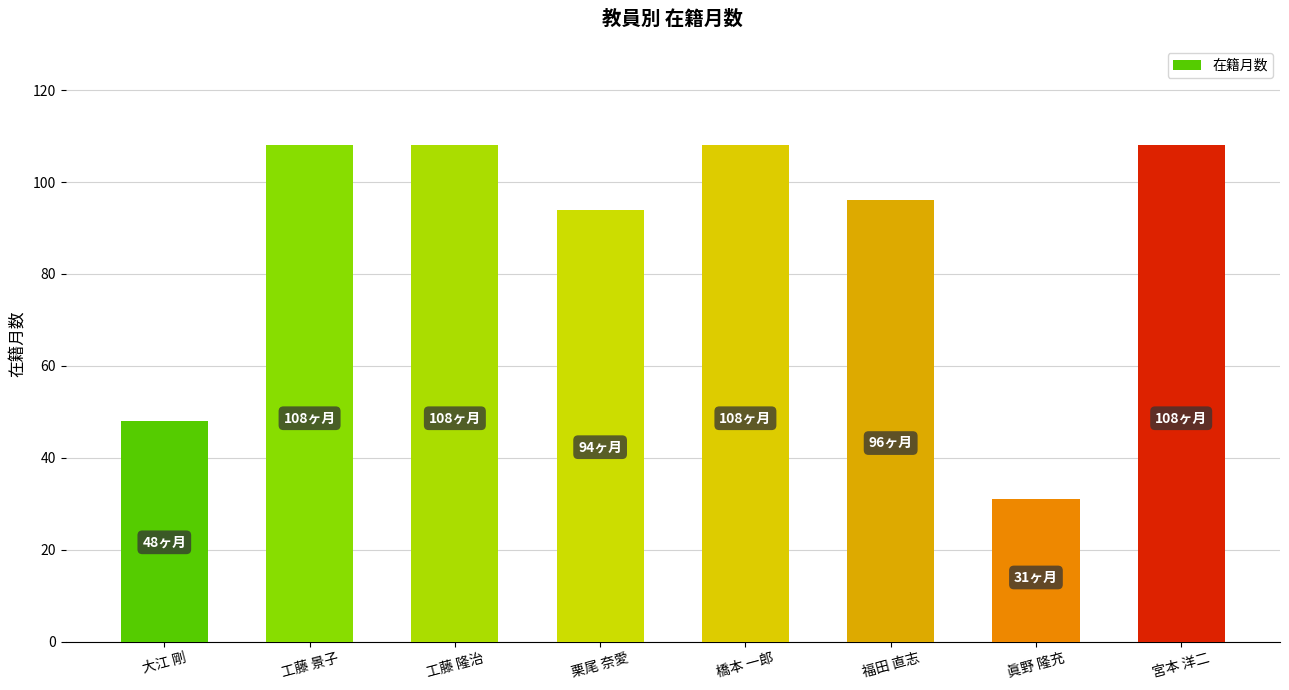

Reading left to right, list all the values displayed in this chart.

大江 剛=48	工藤 景子=108	工藤 隆治=108	栗尾 奈愛=94	橋本 一郎=108	福田 直志=96	眞野 隆充=31	宮本 洋二=108